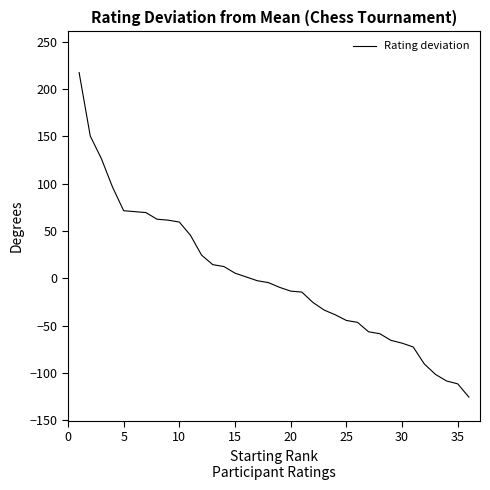

What is the maximum value shown in the chart?

217.6